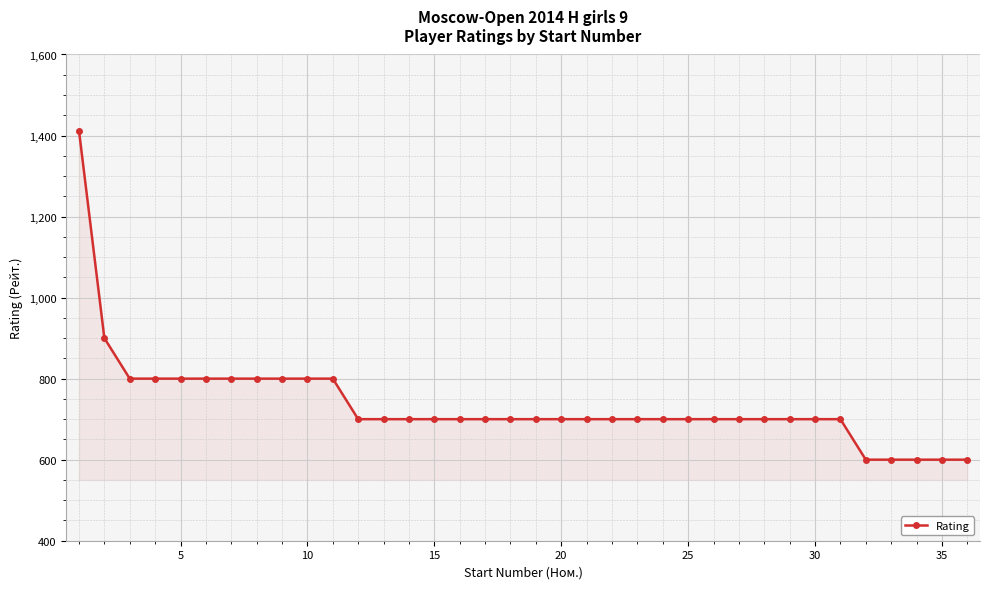

What is the difference between the maximum and minimum values?

812